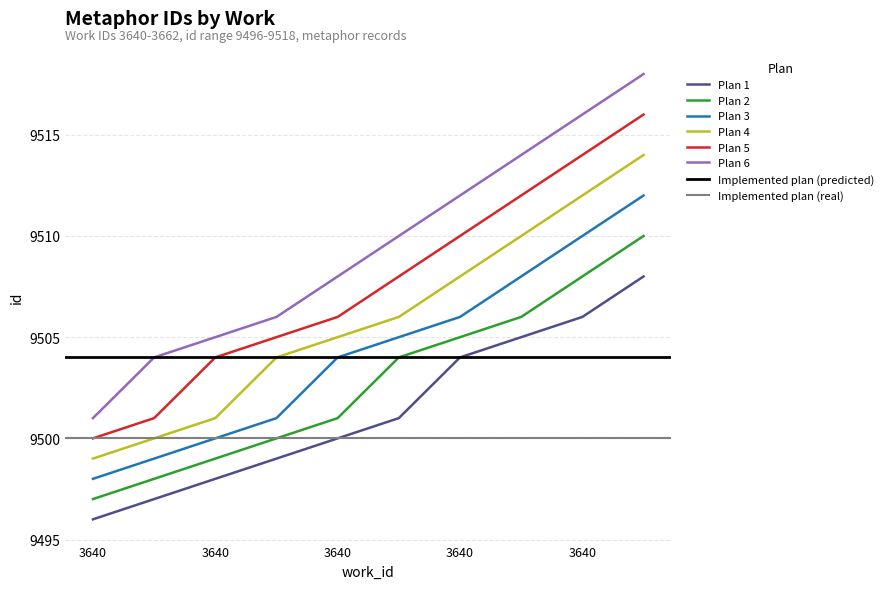

Is it true that Plan 3 equals 9500 at 3640?

True